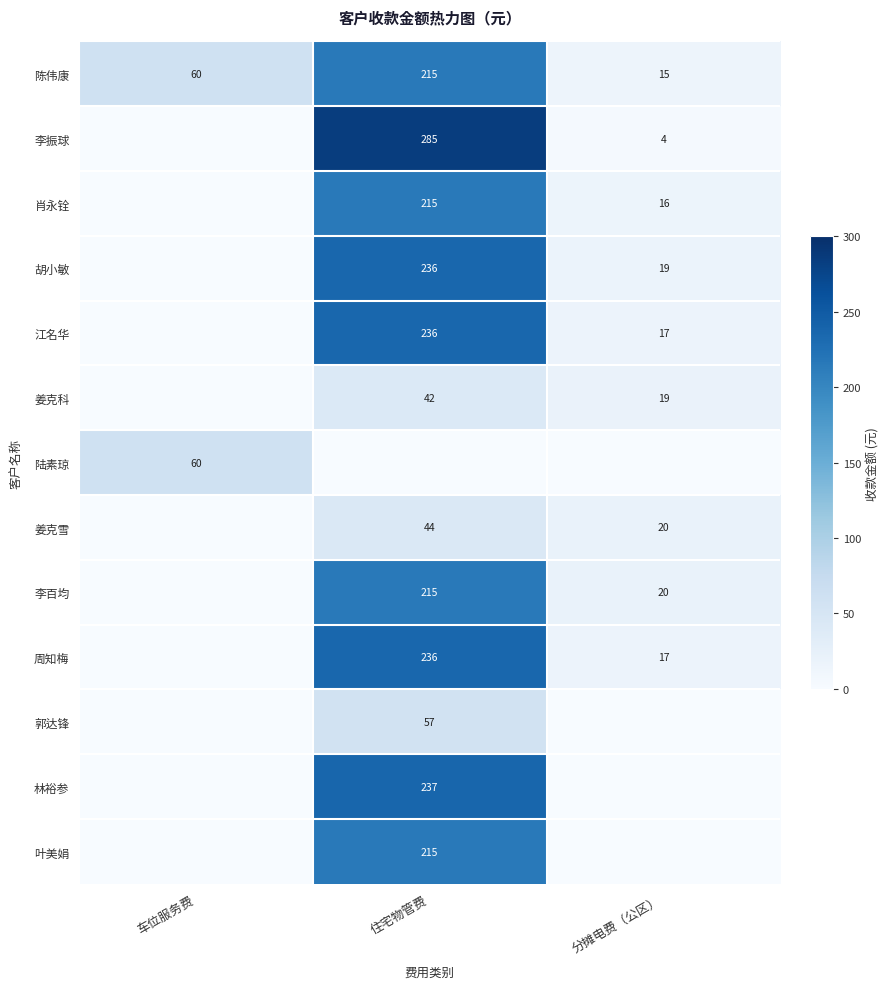

What is the total value across all series at 车位服务费?

120.0